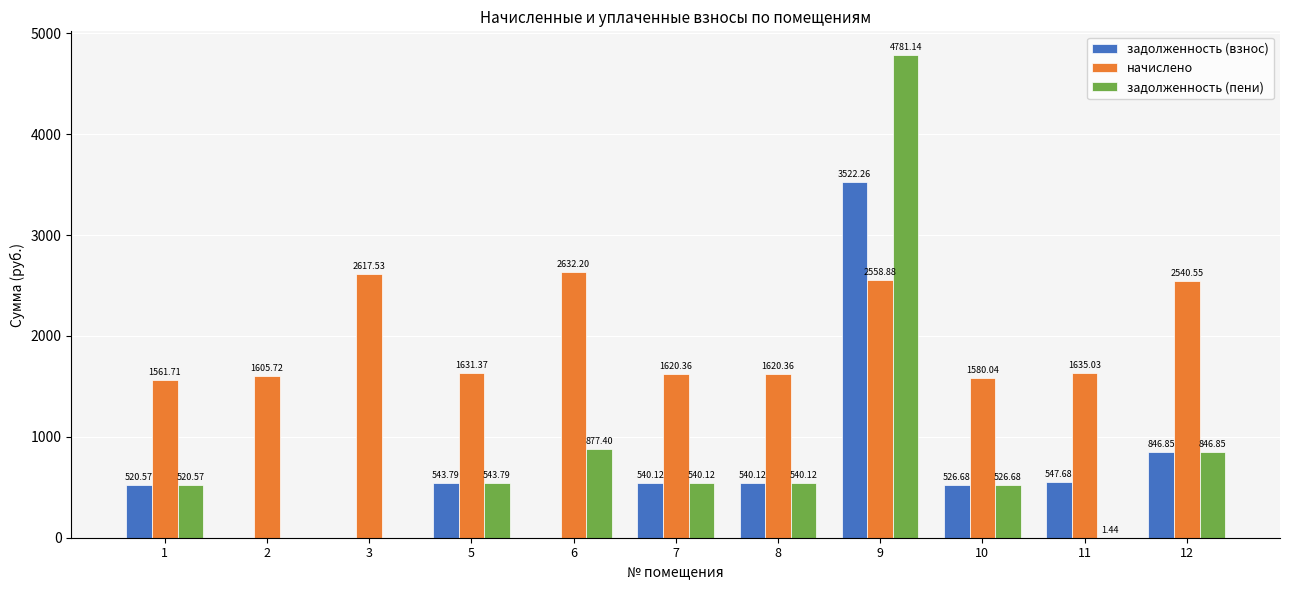

Are the bars grouped side by side (vs. stacked)?

Yes